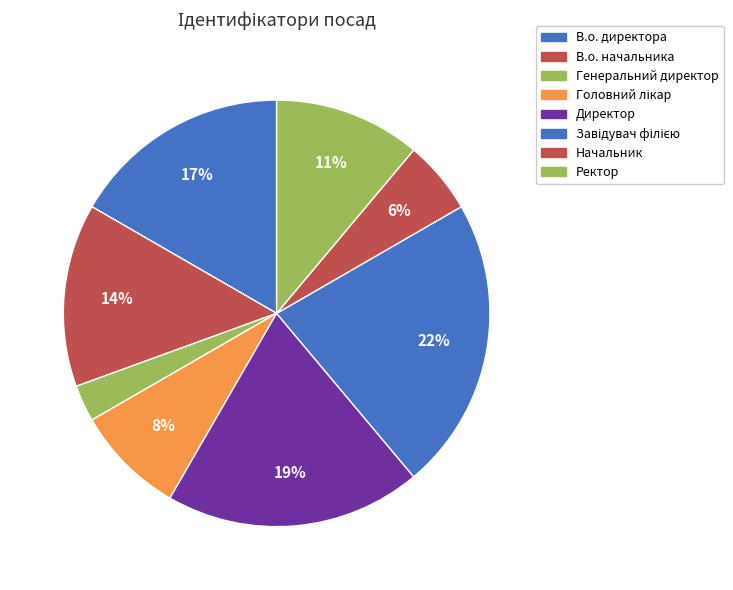

Does Завідувач філією represent more than half of the total?

No